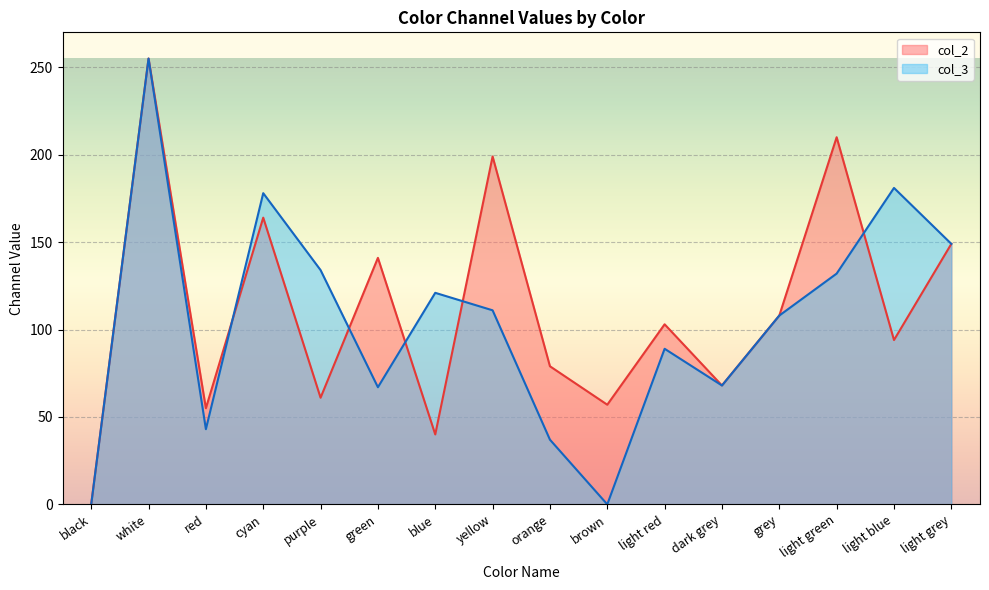

The col_3 series shows 200 at purple. True or false?

False